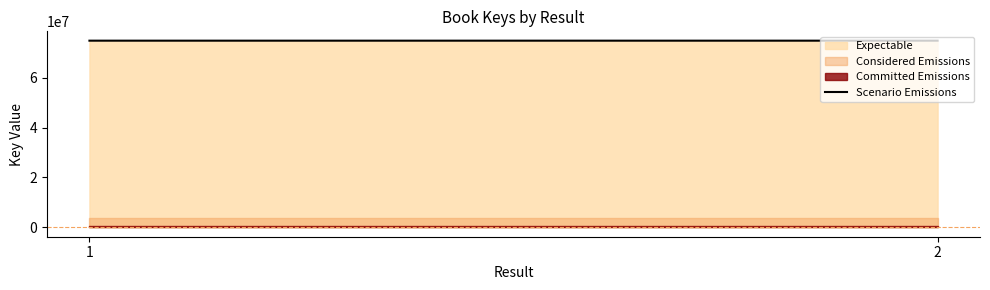

At which category does the chart reach its minimum across all series?

2